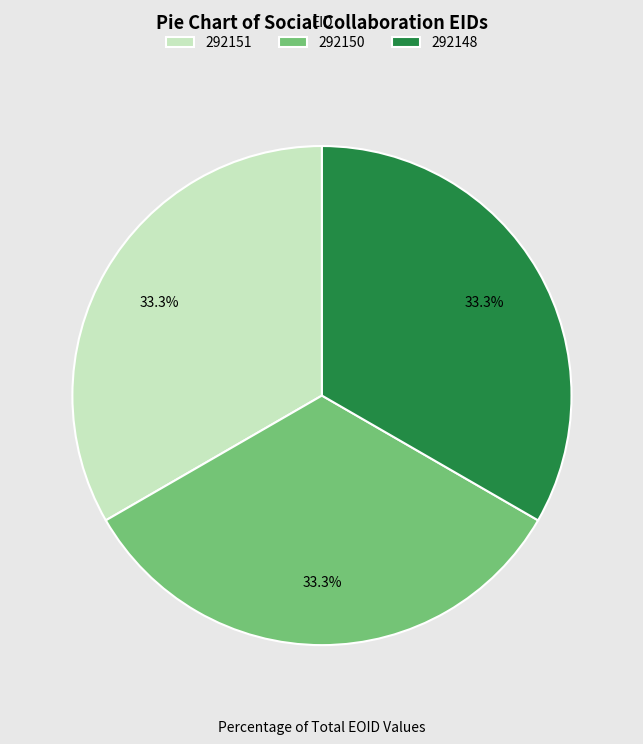

Does any single category account for the majority?

No